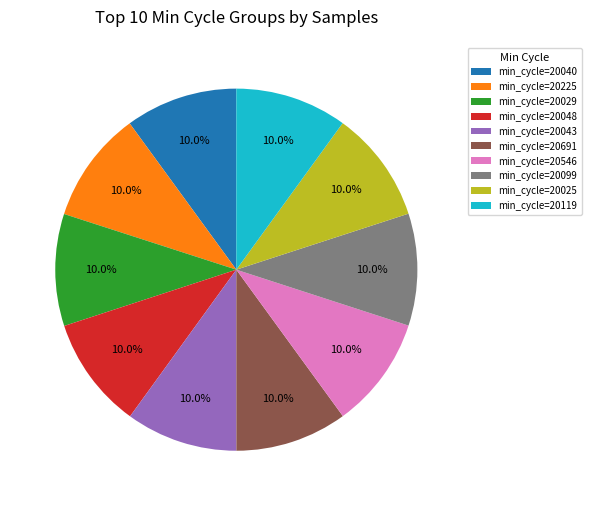

Is min_cycle=20546 the majority of the pie?

No